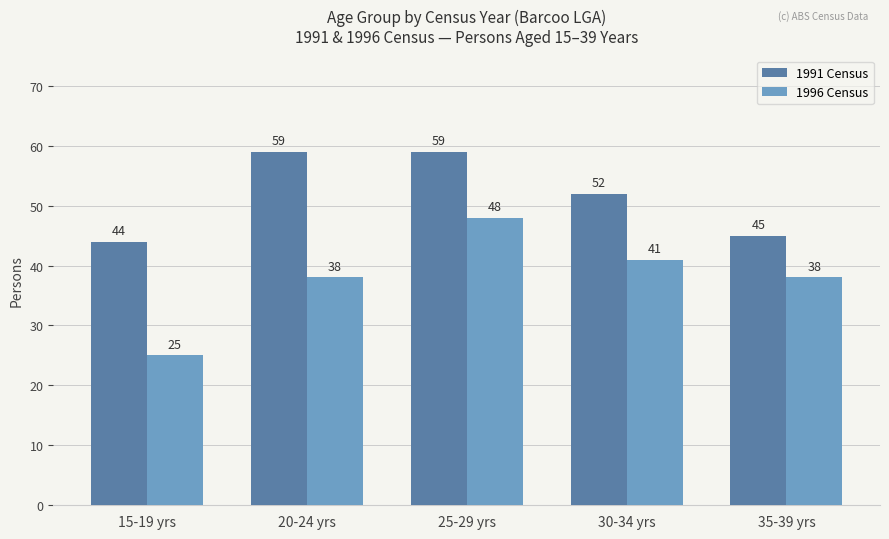

Is it true that 1991 Census equals 35 at 20-24 yrs?

False